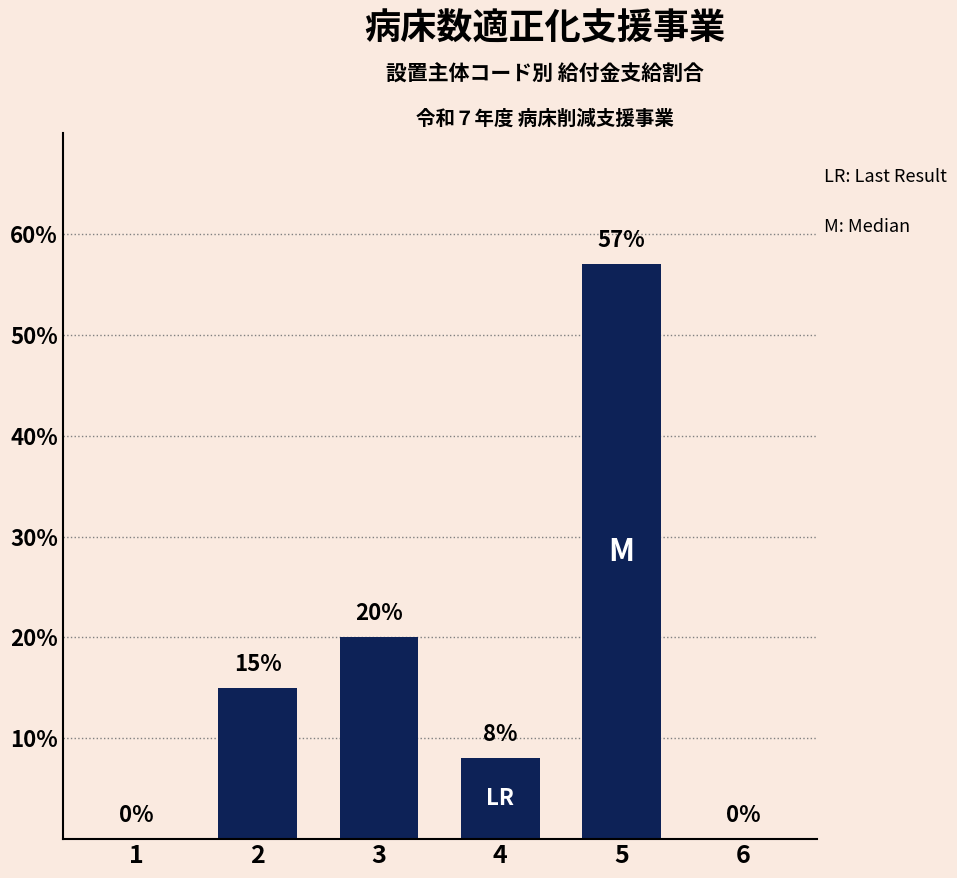

Approximately how many times larger is the value at 5 compared to 2?

3.8